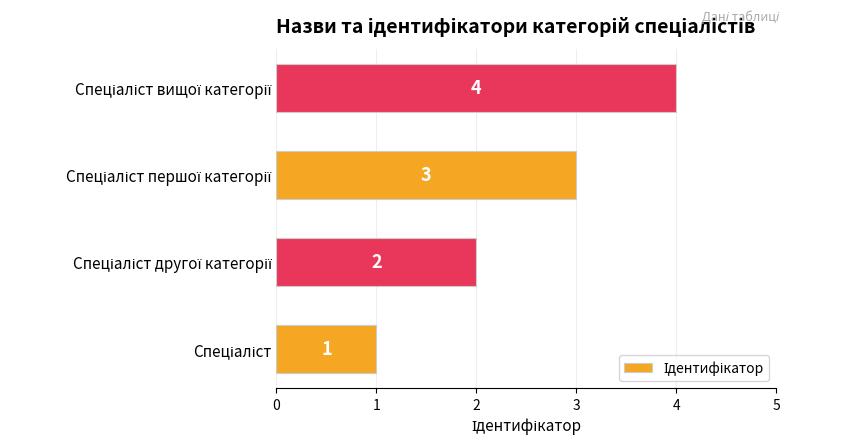

What is the sum of all values?

10